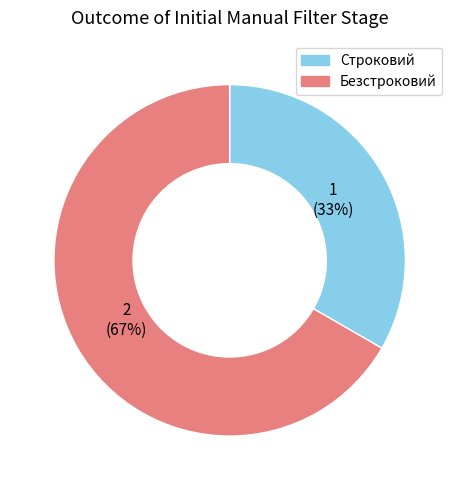

Combined, do Безстроковий and Строковий account for over 50%?

Yes